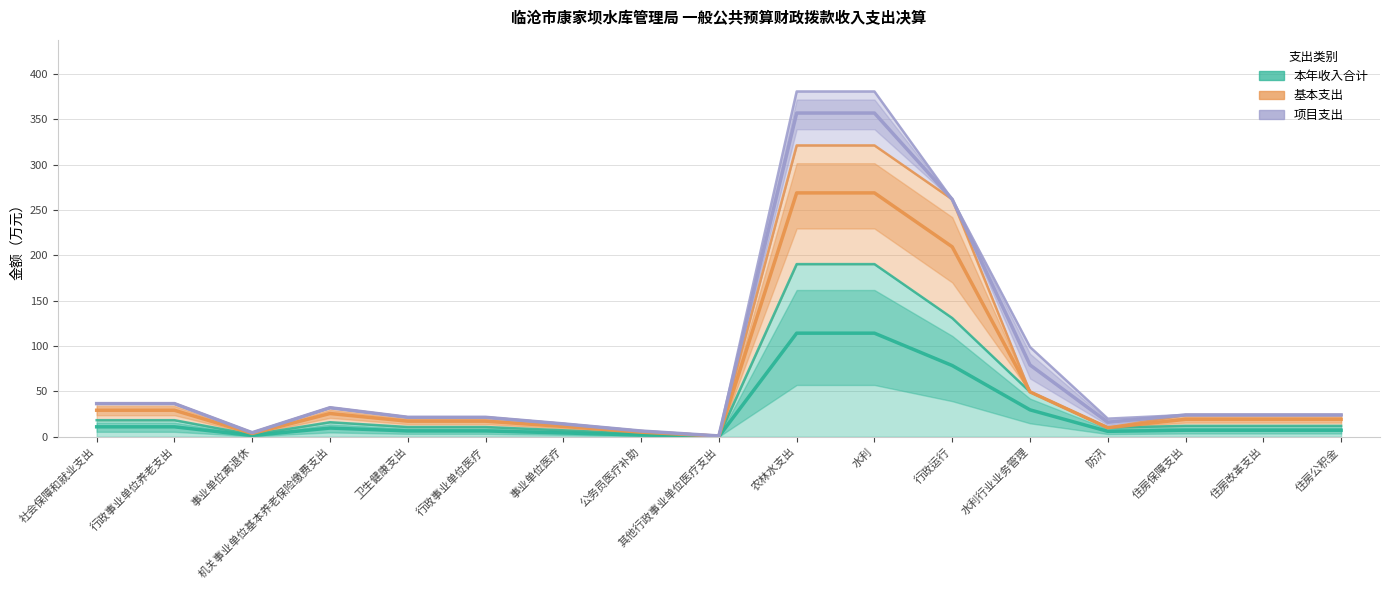

What is the value of the 本年收入合计 point at the 7th from the left?

4.3